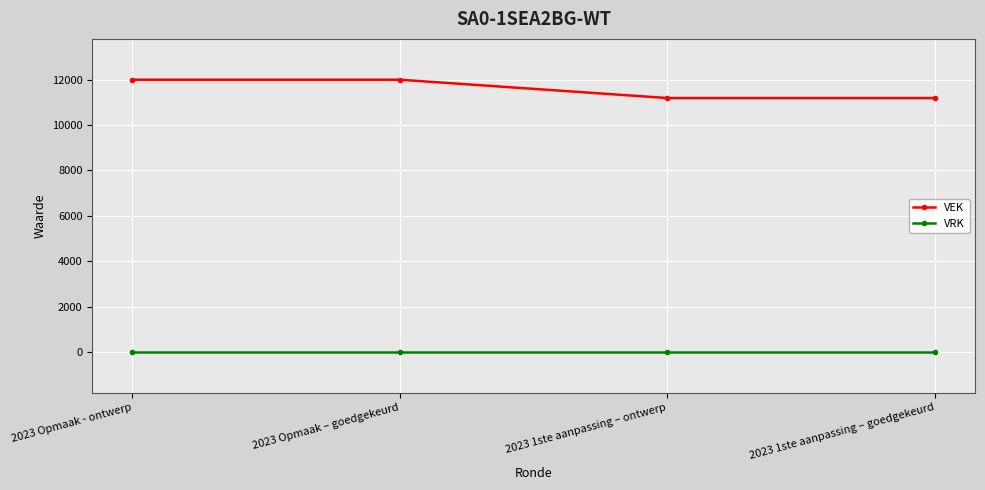

Which series changed the most between 2023 Opmaak - ontwerp and 2023 1ste aanpassing – ontwerp?

VEK